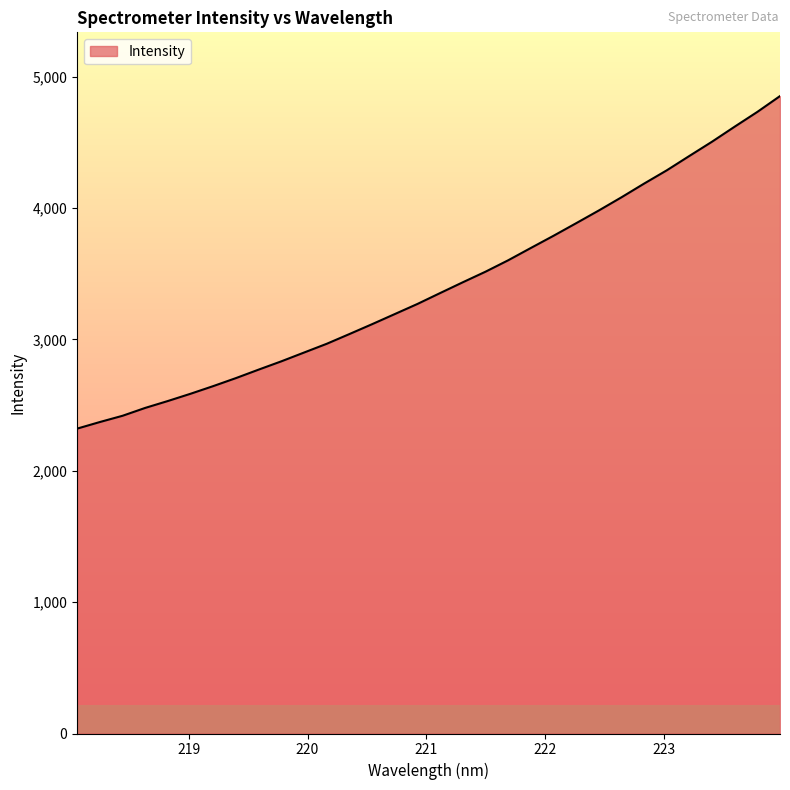

What is the smallest value displayed?

2321.4